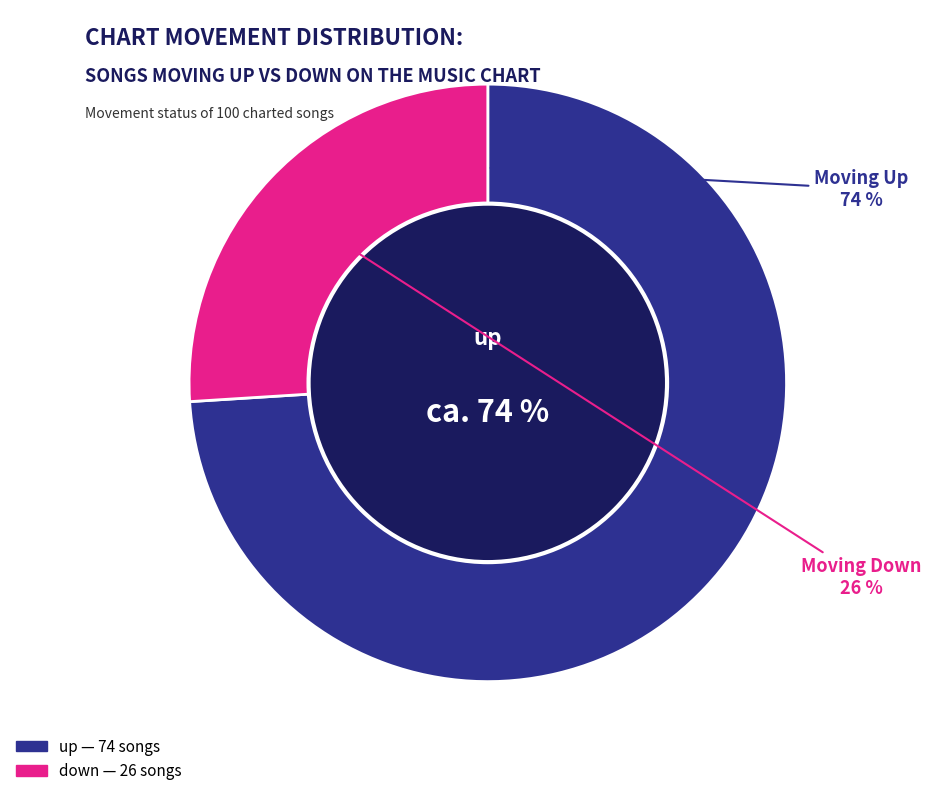

To the nearest percent, what is the average slice percentage?

50%